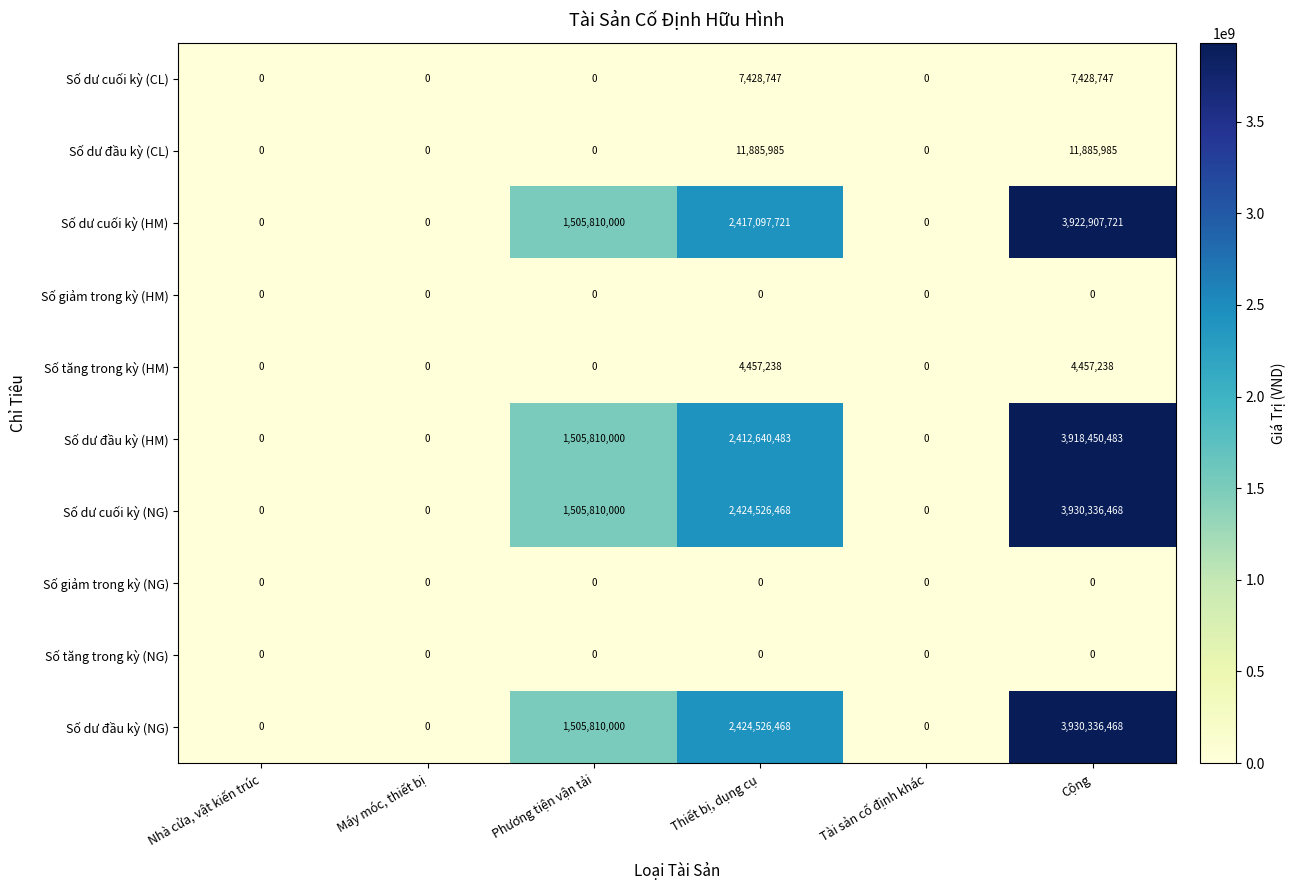

At how many categories does at least one series exceed 466923729?

3